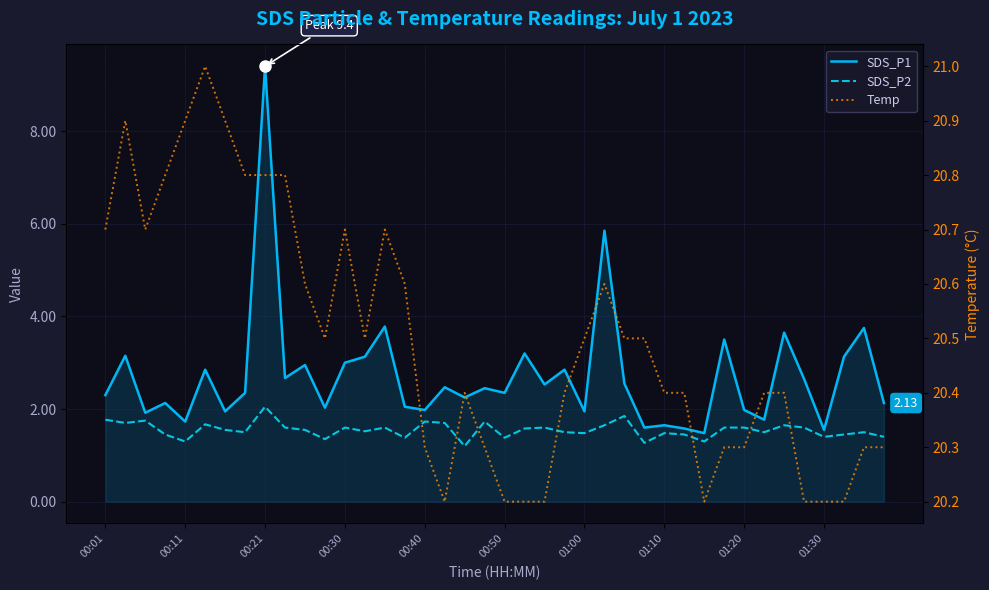

Where is Temp nearest to the value 20?

17